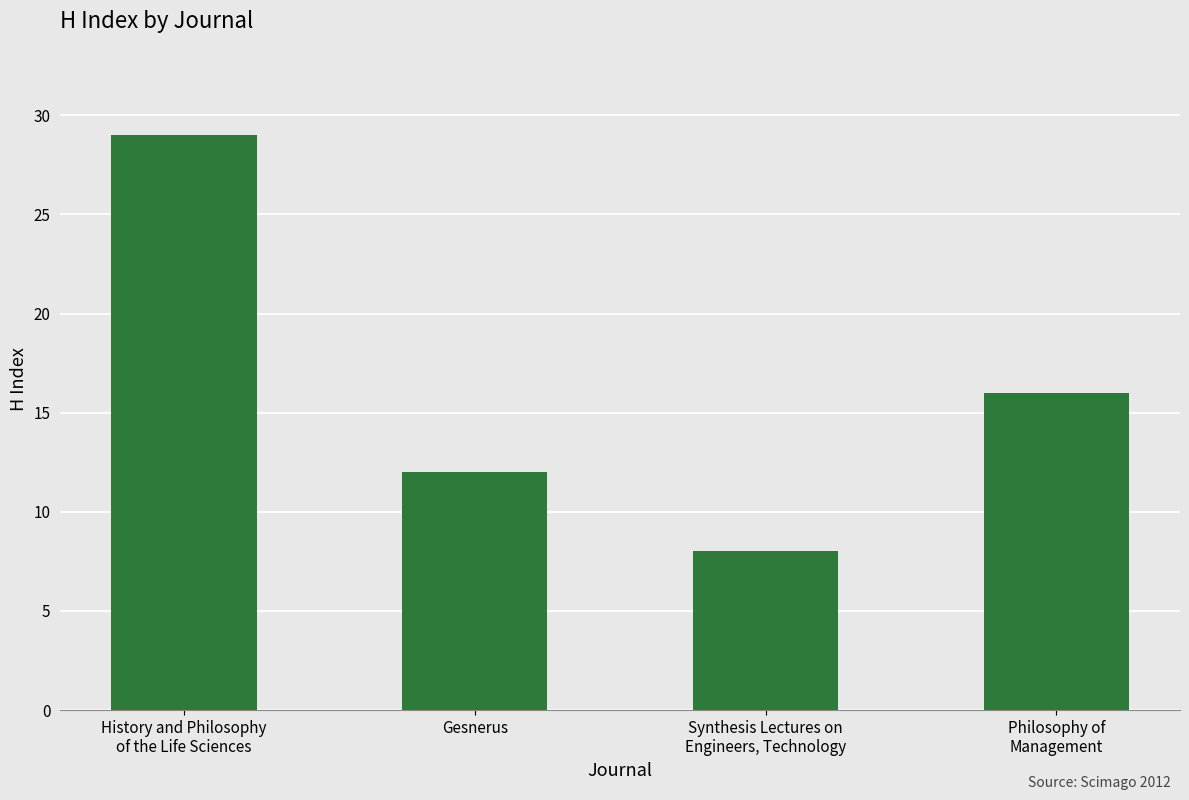

Which has a higher value, Philosophy of
Management or Synthesis Lectures on
Engineers, Technology?

Philosophy of
Management